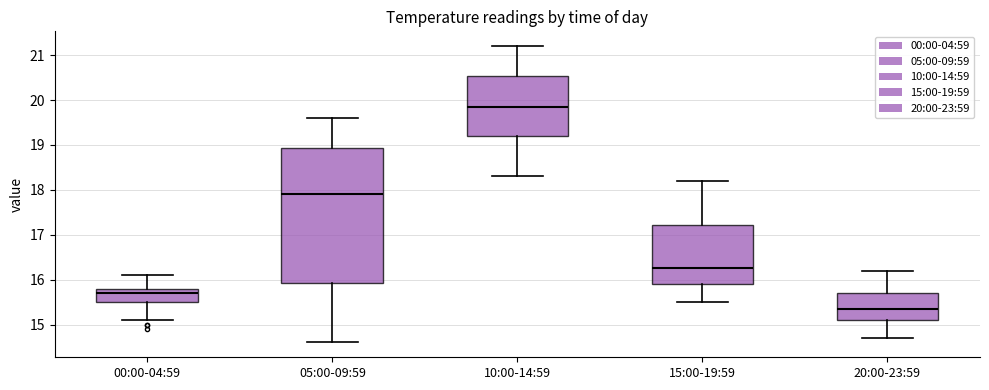

Where is the lower edge of the box for 20:00-23:59 on the y-axis? The values are not printed on the chart, so give them approximately, as read against the axis.

15.1